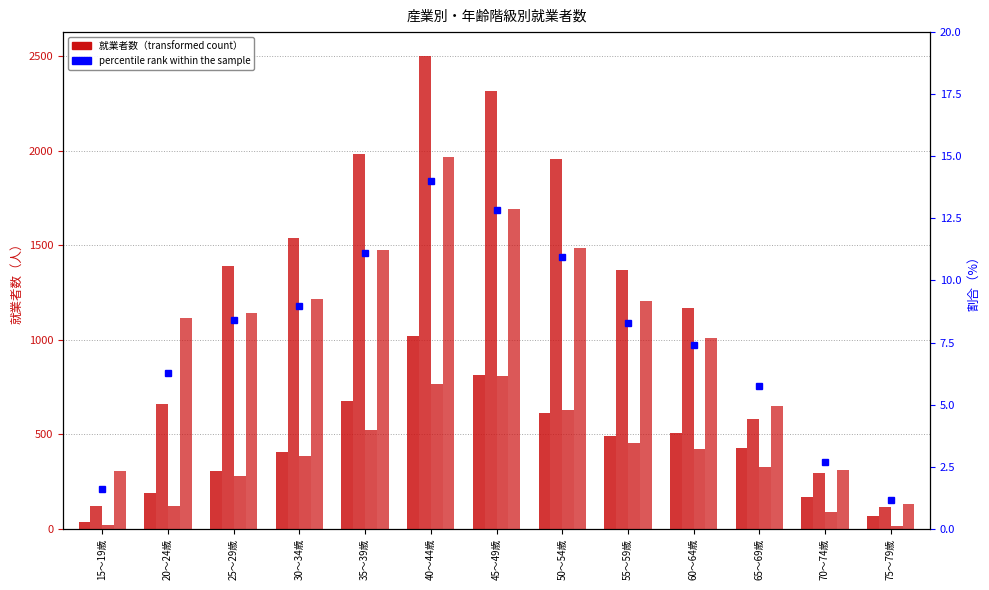

What value does the 卸売・小売業 series have at 40～44歳?

1966.0